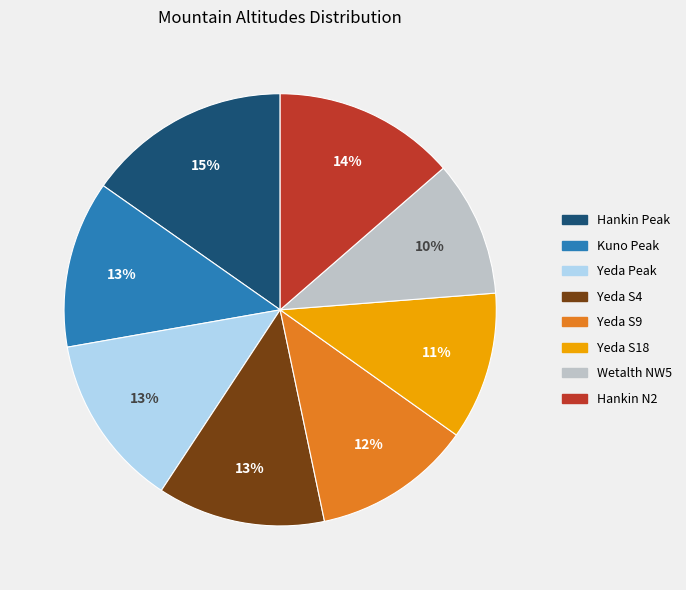

Which has a higher value, Yeda S18 or Hankin N2?

Hankin N2